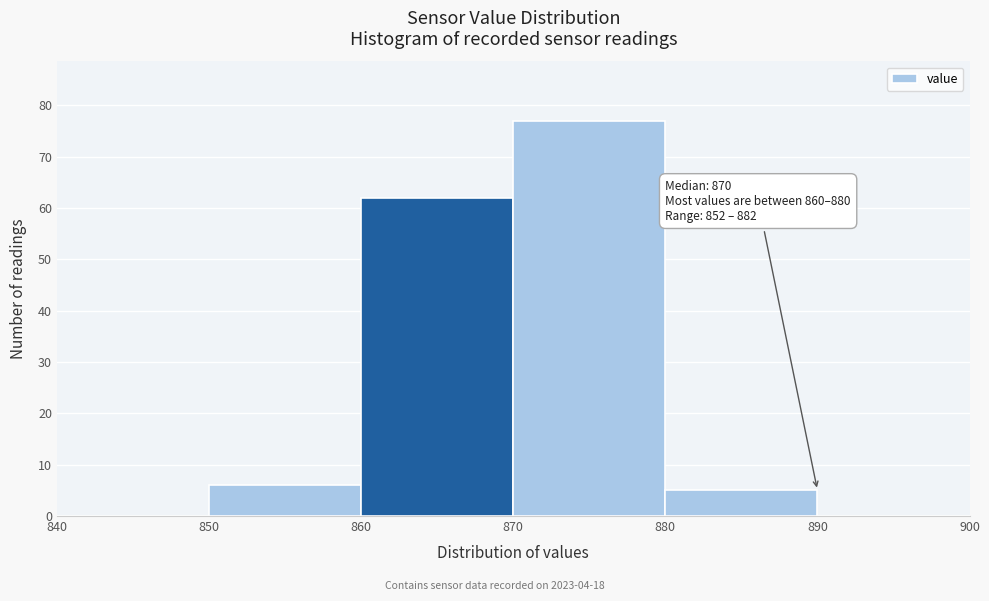

Which range on the x-axis has the tallest bar?

870 to 880